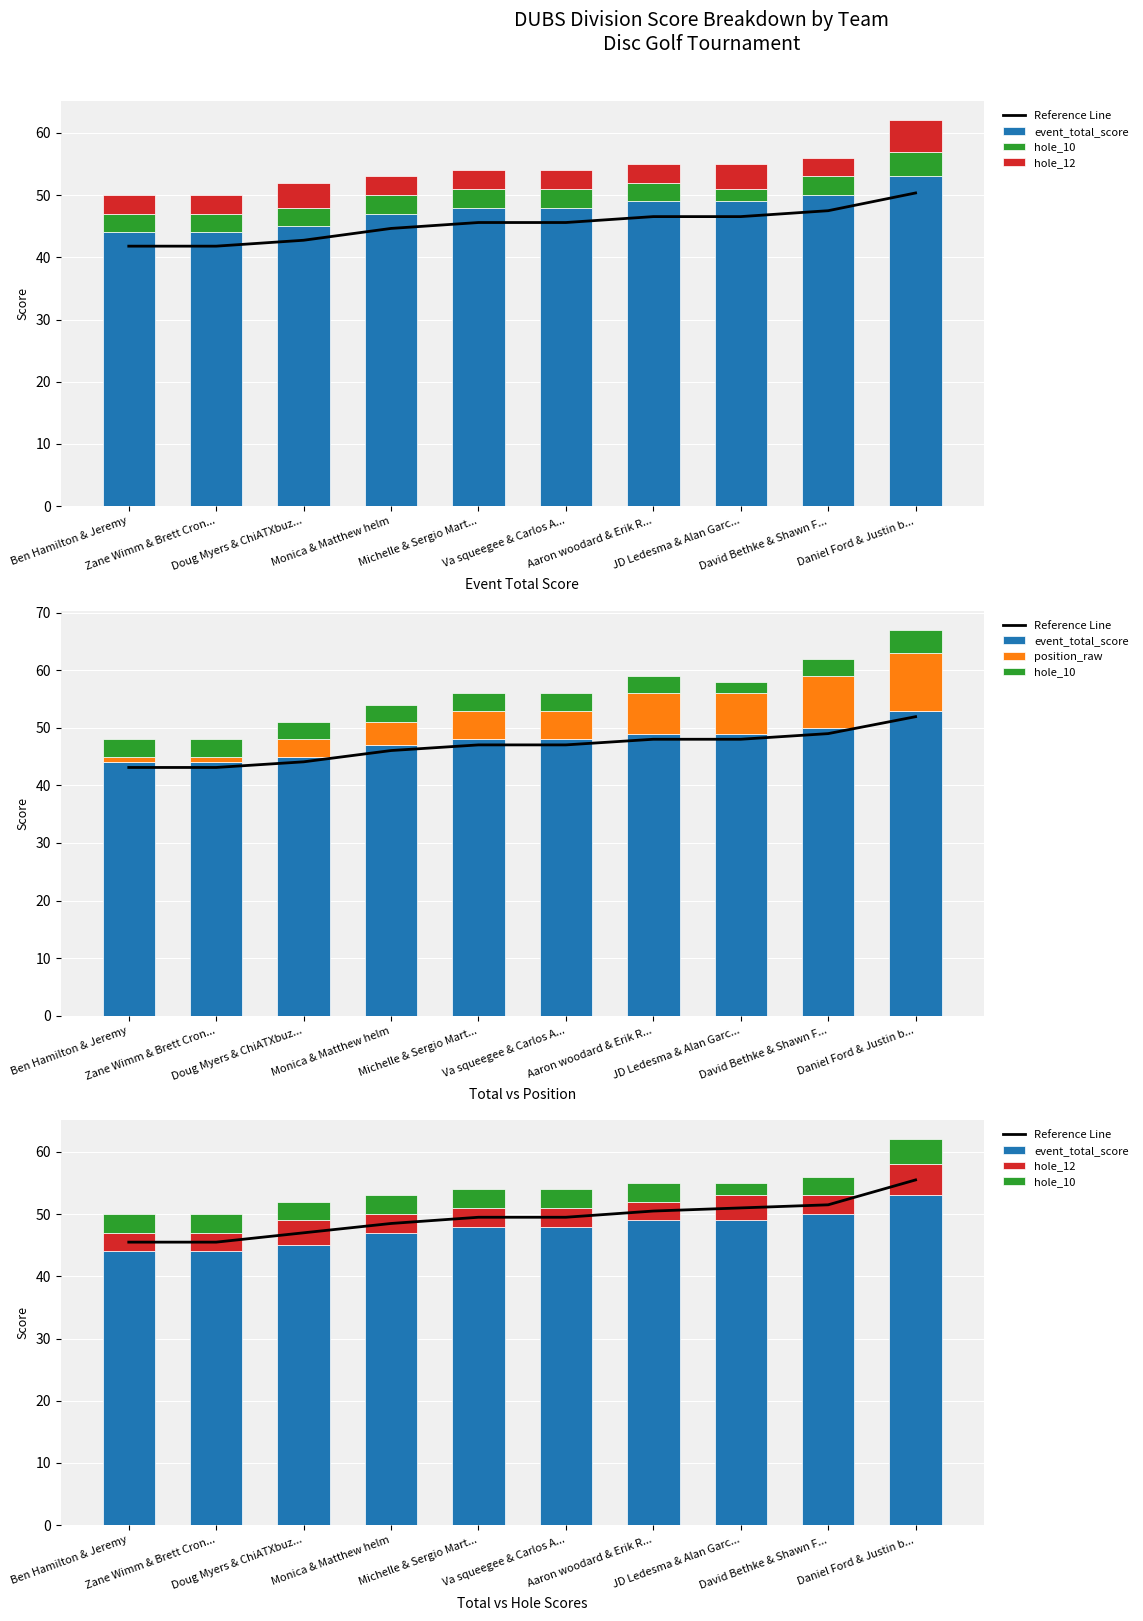

Which series changed the most between Va squeegee & Carlos A... and Aaron woodard & Erik R...?

position_raw